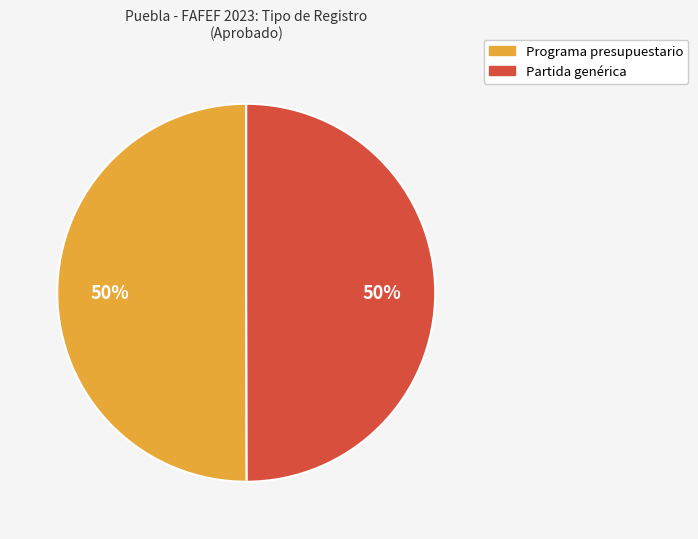

What percentage is the Programa presupuestario slice, to the nearest percent?

50%